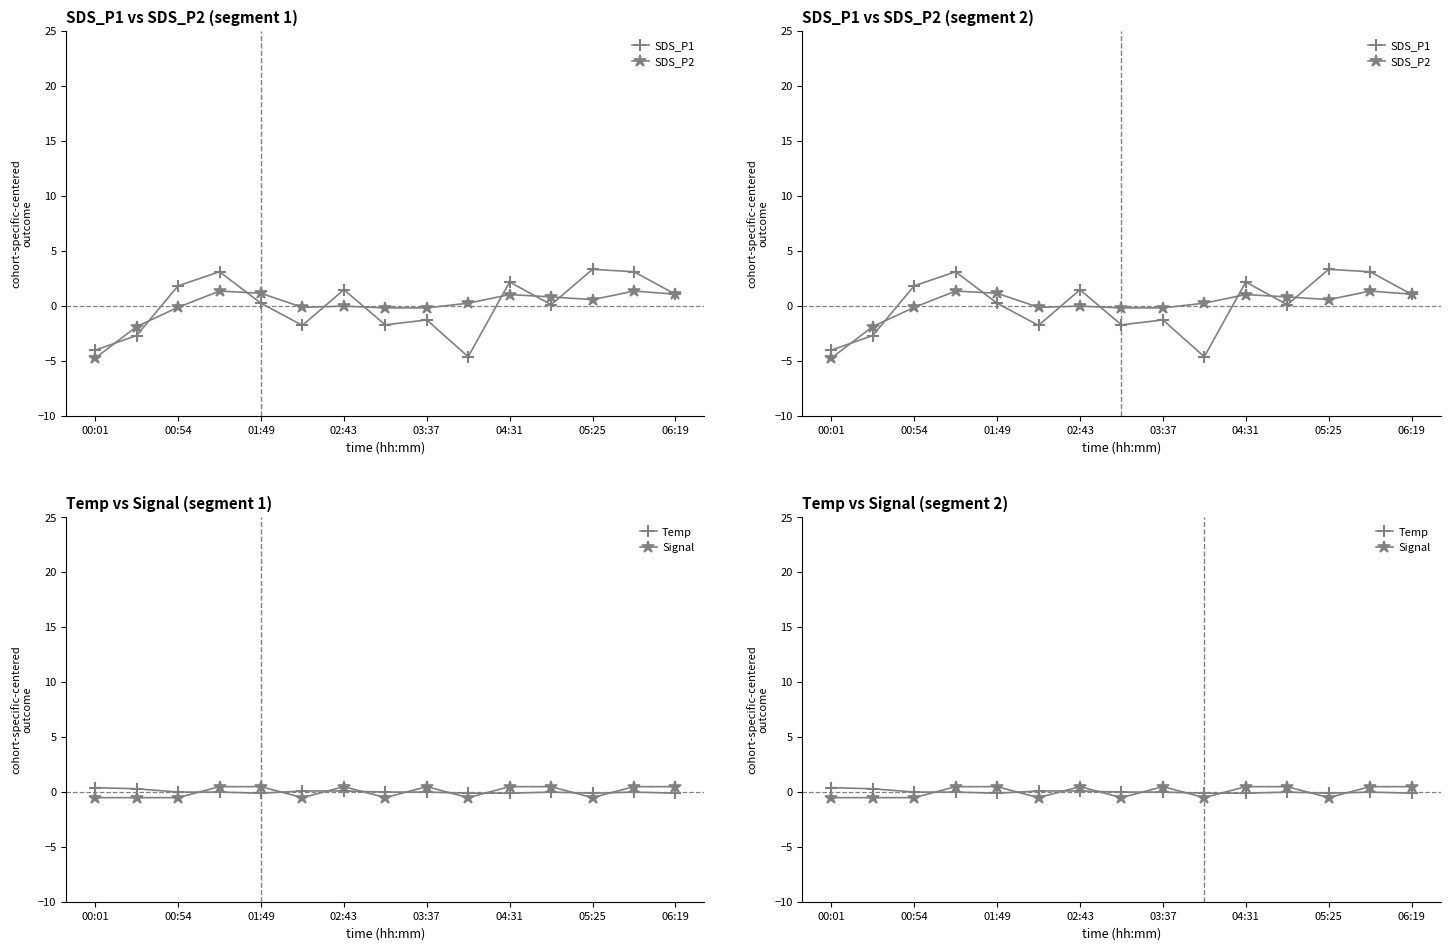

How many values in the Signal series exceed 0?

8